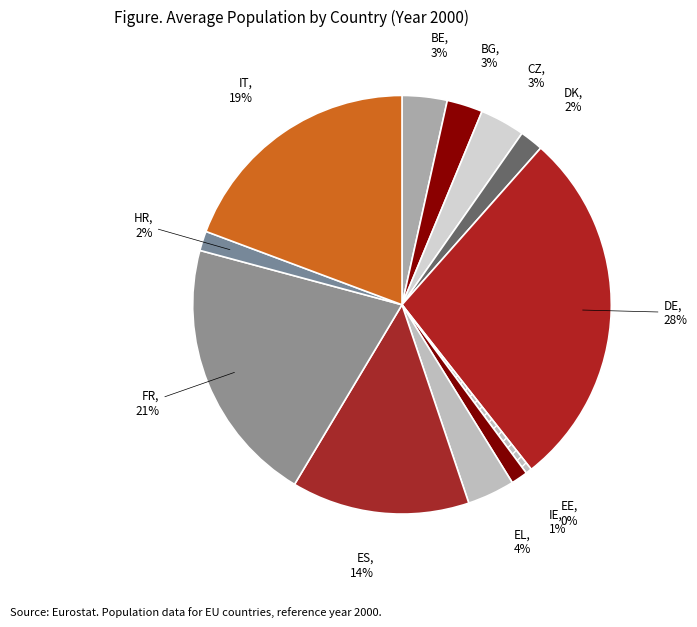

To the nearest percent, what percentage of the pie is HR?

2%